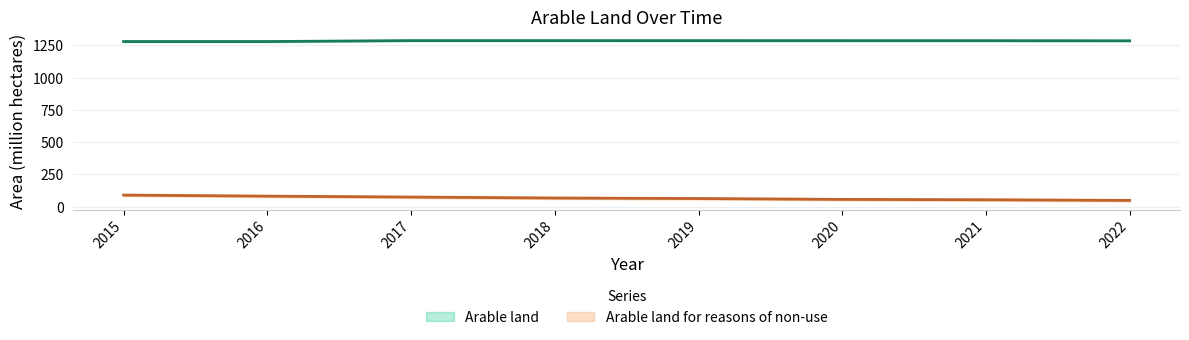

What is the greatest value displayed?

1287.9